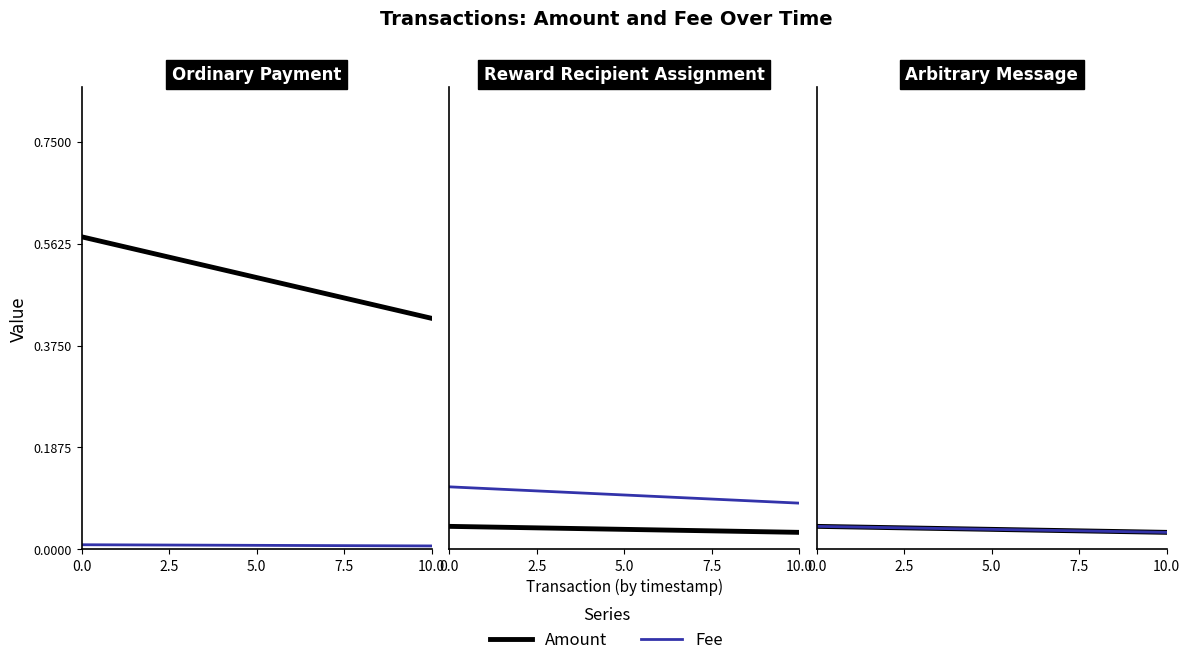

Rank the series at 0.0 from lowest to highest value.

Amount, Fee